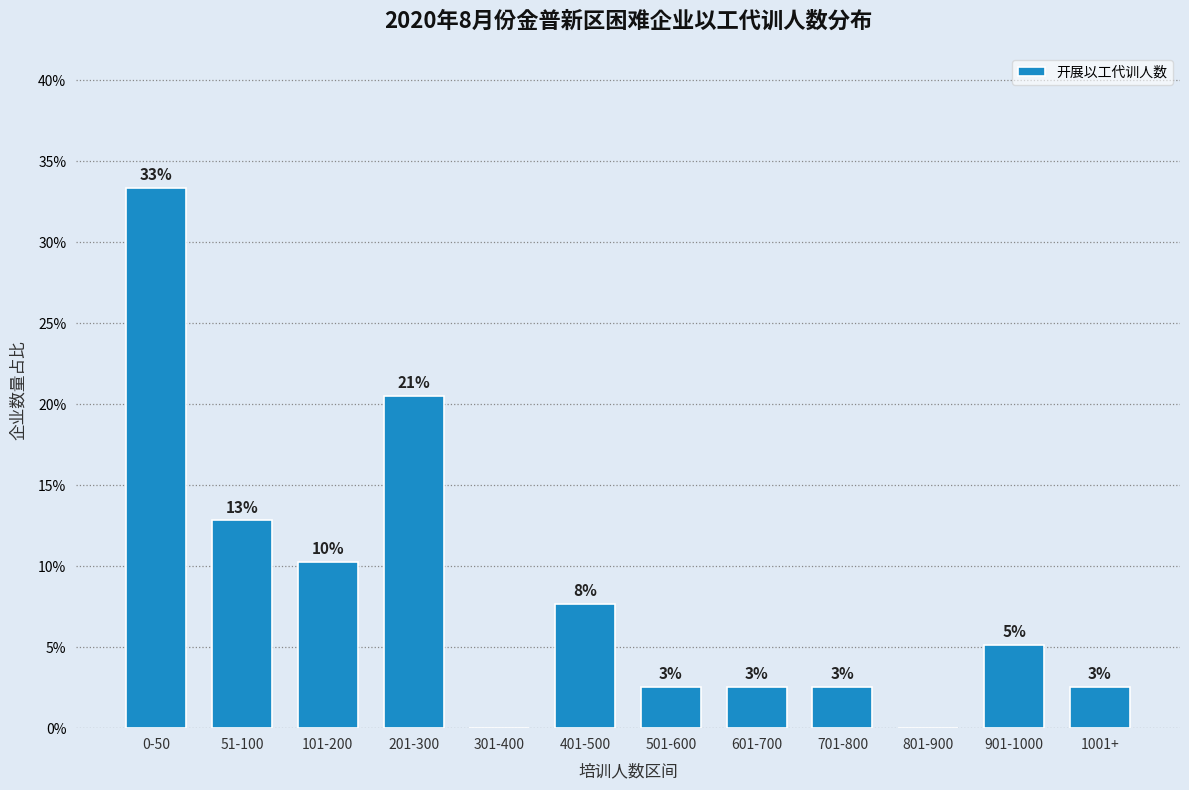

Are the bars horizontal?

No